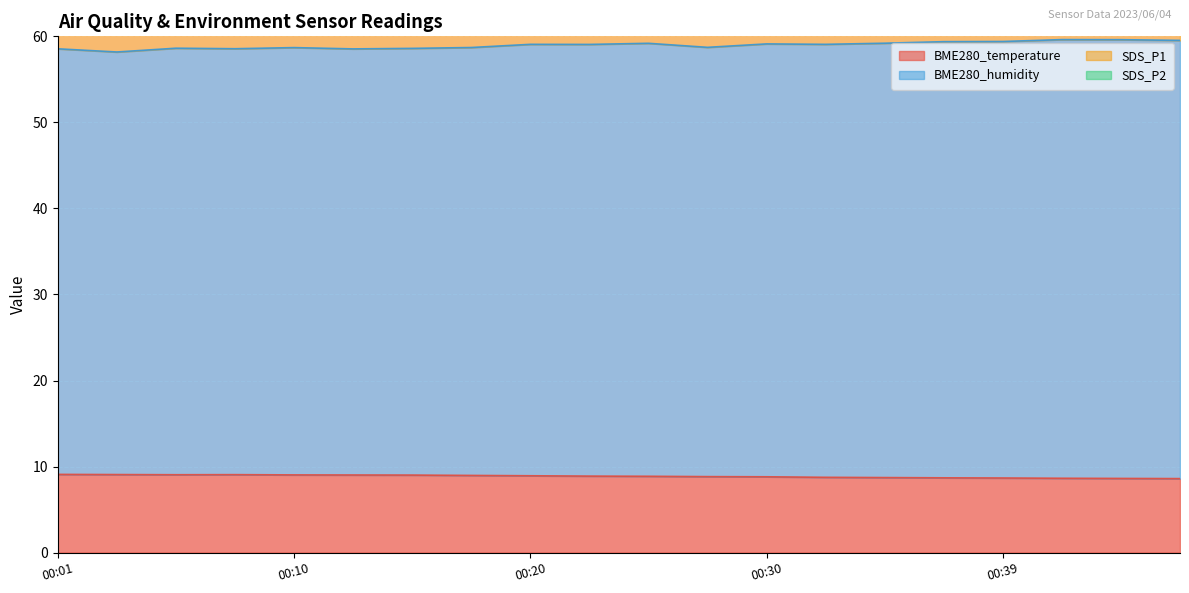

What is the maximum value for BME280_temperature?

9.1